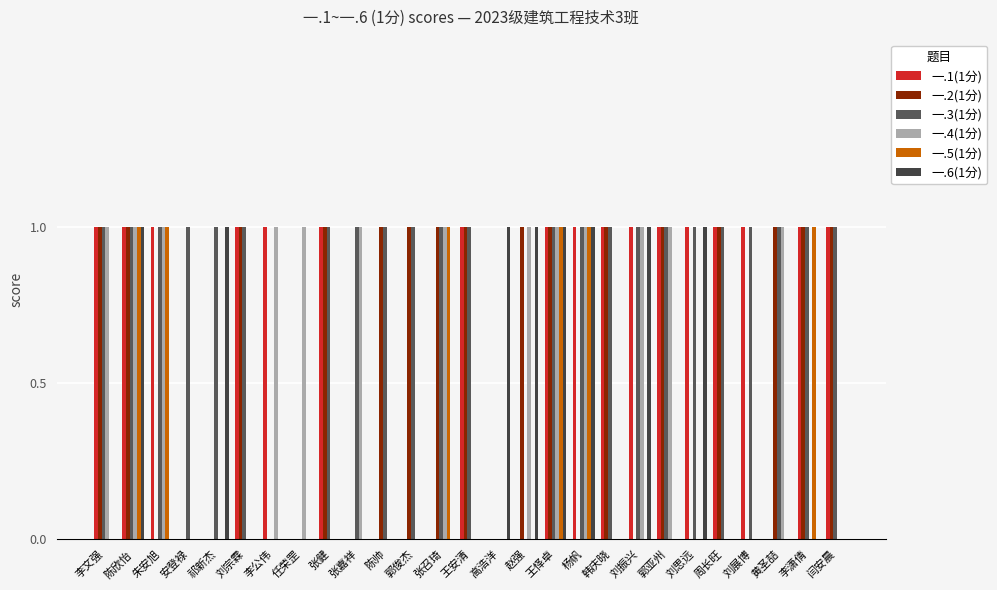

Count the 一.5(1分) values in the range 0 to 1.

27